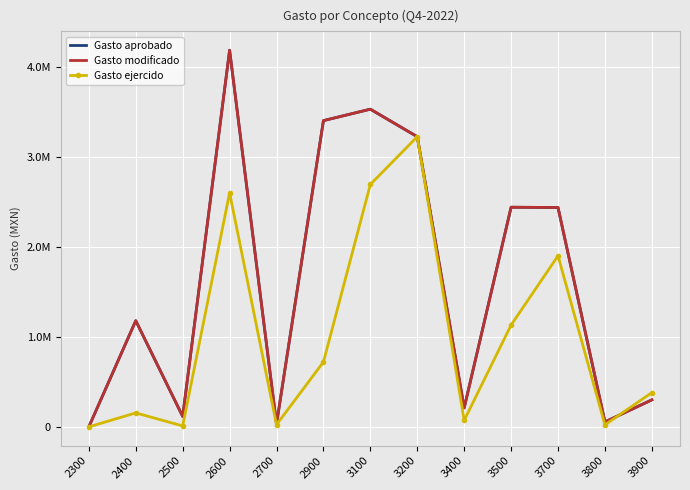

Reading right to left, transcribe all the data shown in this chart.

Gasto aprobado: 3900=300399.7	3800=55104.4	3700=2438892.1	3500=2442130.4	3400=210707.6	3200=3226309.4	3100=3532225.1	2900=3405088.9	2700=32545.9	2600=4187926.9	2500=116411.9	2400=1180687.3	2300=595.2
Gasto modificado: 3900=300399.7	3800=55104.4	3700=2438892.1	3500=2442130.4	3400=210707.6	3200=3226309.4	3100=3532225.1	2900=3405088.9	2700=32545.9	2600=4187926.9	2500=116411.9	2400=1180687.3	2300=595.2
Gasto ejercido: 3900=381114.7	3800=22765.3	3700=1902113.4	3500=1132650.1	3400=72266.0	3200=3226309.4	3100=2695633.8	2900=721800.3	2700=24640.5	2600=2602408.6	2500=10674.4	2400=155424.2	2300=147.5